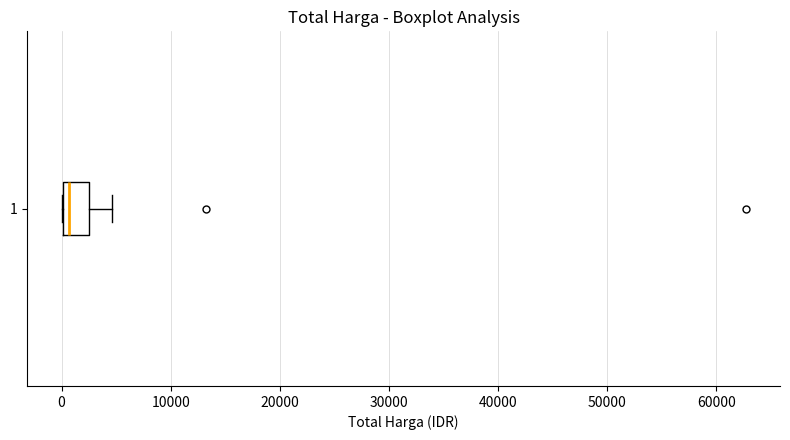

Transcribe this box plot: give where the median line is, the range the box spans, and where the two whiskers end, as read against the x-axis. The values are not printed on the chart, so give them approximately, as read against the axis.

median 1000, box 0 to 3000, whiskers 0 to 5000